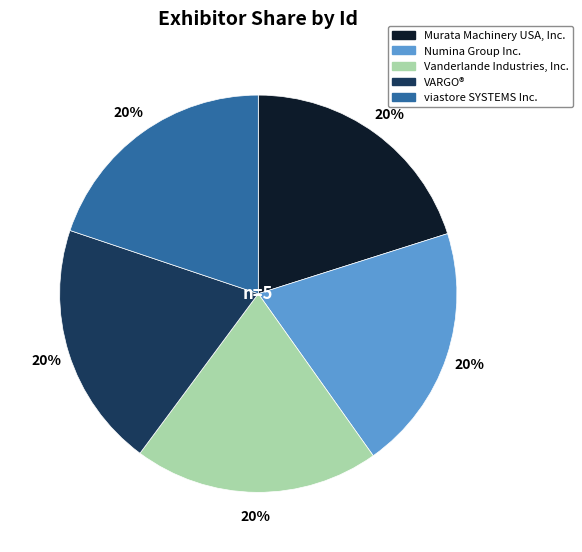

How many segments does this pie chart have?

5